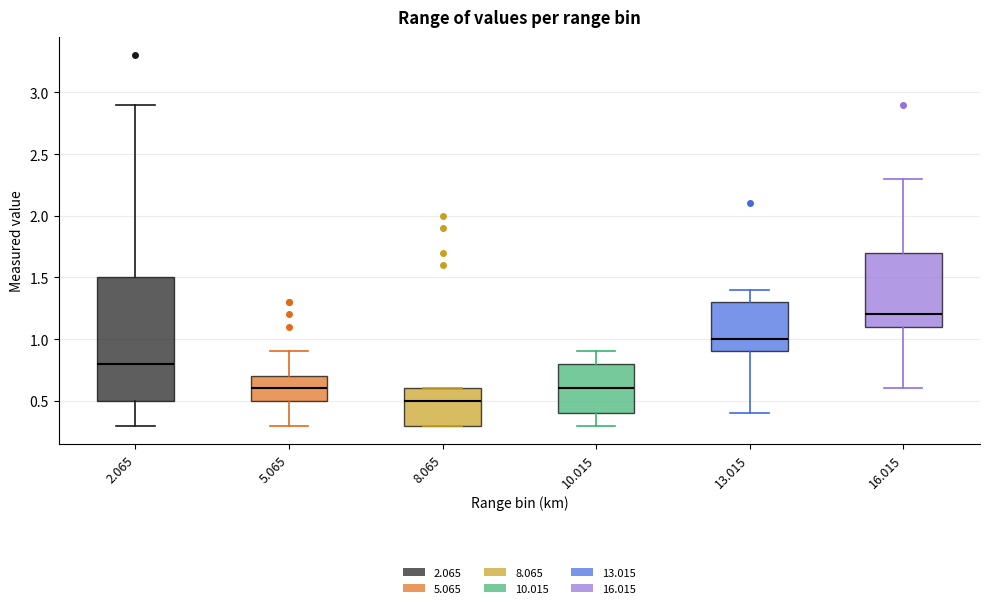

Where is the lower edge of the box at x = 10.015 on the y-axis? The values are not printed on the chart, so give them approximately, as read against the axis.

0.4